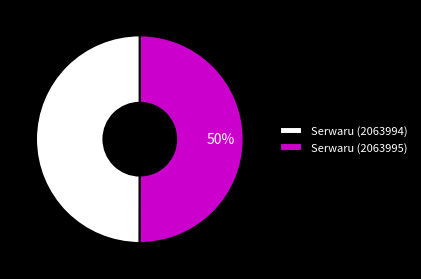

Approximately how many times larger is the value at Serwaru (2063994) compared to Serwaru (2063995)?

1.0